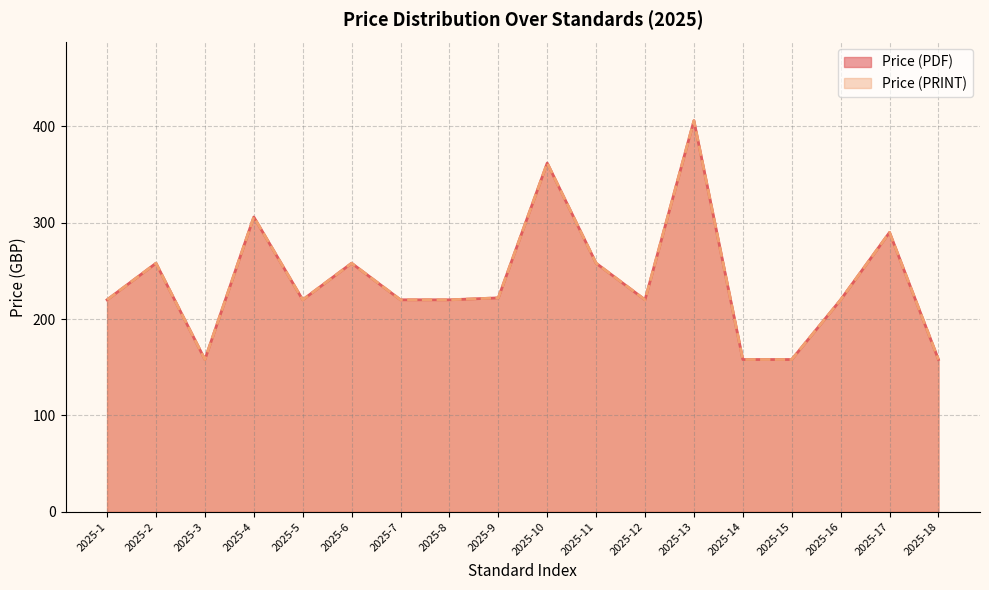

Reading left to right, extract all data points from this chart.

Price (PDF): 2025-1=220	2025-2=258	2025-3=158	2025-4=306	2025-5=220	2025-6=258	2025-7=220	2025-8=220	2025-9=222	2025-10=362	2025-11=258	2025-12=220	2025-13=406	2025-14=158	2025-15=158	2025-16=220	2025-17=290	2025-18=158
Price (PRINT): 2025-1=220	2025-2=258	2025-3=158	2025-4=306	2025-5=220	2025-6=258	2025-7=220	2025-8=220	2025-9=222	2025-10=362	2025-11=258	2025-12=220	2025-13=406	2025-14=158	2025-15=158	2025-16=220	2025-17=290	2025-18=158